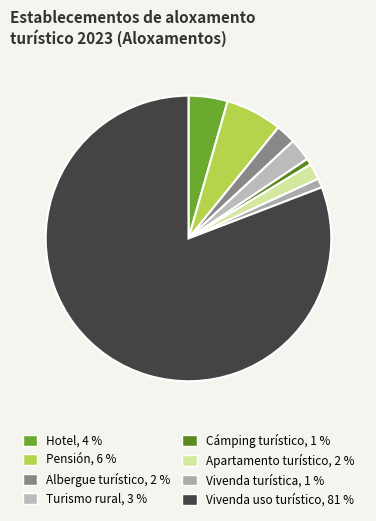

Which slice represents more than half of the pie?

Vivenda uso turístico